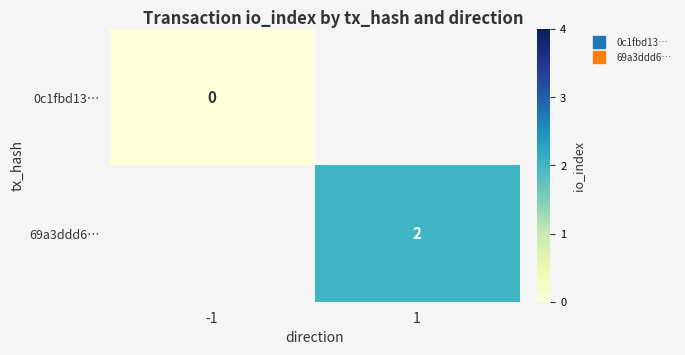

Which has a higher value, 1 or -1?

-1